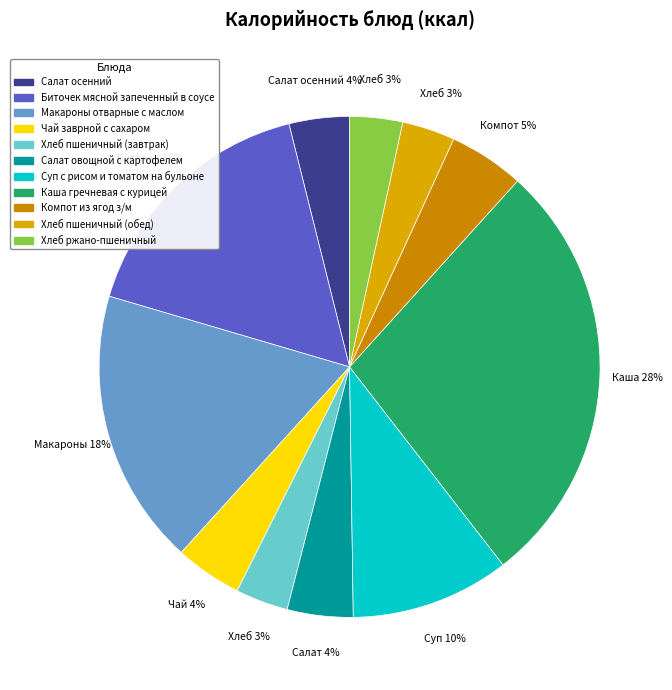

Which category has the biggest portion of the pie?

Каша гречневая с курицей